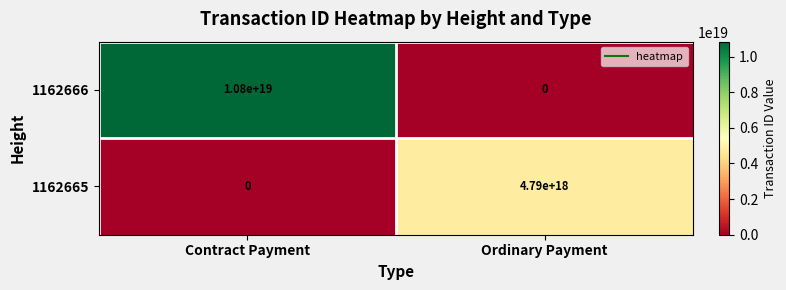

Between Contract Payment and Ordinary Payment, which series saw the biggest shift?

1162666